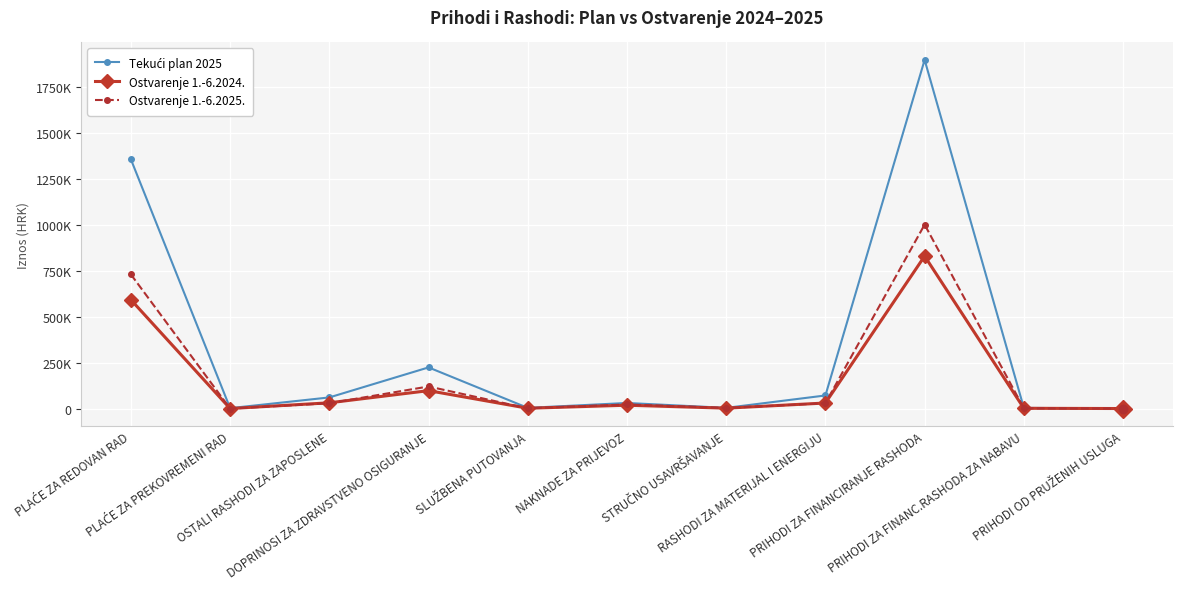

Where is the first local maximum for Ostvarenje 1.-6.2024.?

DOPRINOSI ZA ZDRAVSTVENO OSIGURANJE